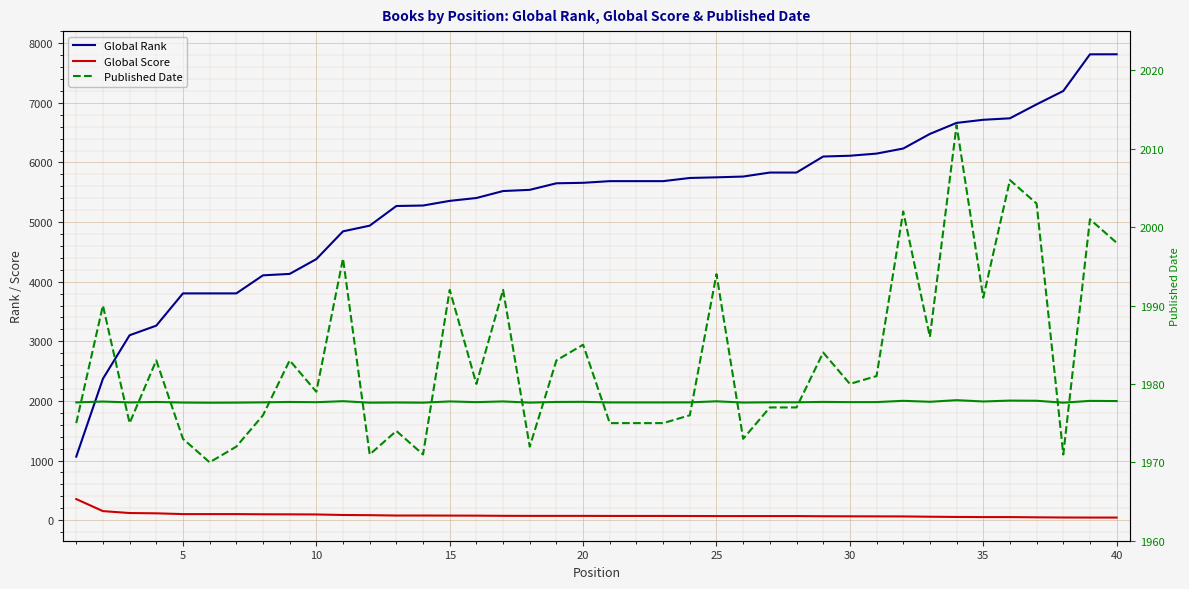

Reading right to left, what are all the values shown in this chart?

Global Rank: 7815	7814	7199	6975	6741	6716	6664	6479	6234	6149	6113	6100	5831	5831	5764	5751	5740	5687	5687	5687	5659	5651	5541	5521	5404	5356	5278	5270	4940	4845	4379	4131	4107	3804	3804	3804	3263	3102	2372	1066
Global Score: 44	44	45	48	52	52	54	58	63	64	65	66	69	69	69	69	70	71	71	71	72	72	72	73	76	77	78	78	84	87	96	98	99	102	102	102	115	120	152	354
Published Date: 1998	2001	1971	2003	2006	1991	2013	1986	2002	1981	1980	1984	1977	1977	1973	1994	1976	1975	1975	1975	1985	1983	1972	1992	1980	1992	1971	1974	1971	1996	1979	1983	1976	1972	1970	1973	1983	1975	1990	1975